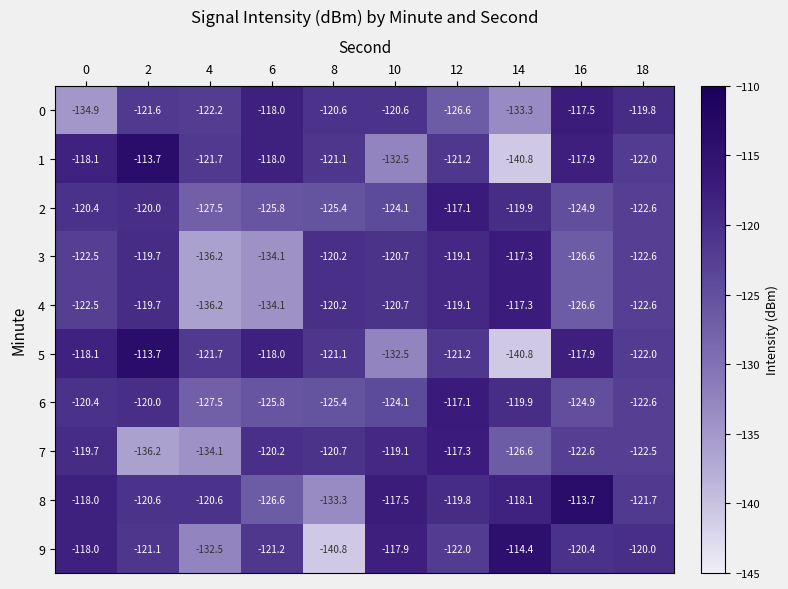

What is the greatest value displayed?

-113.7